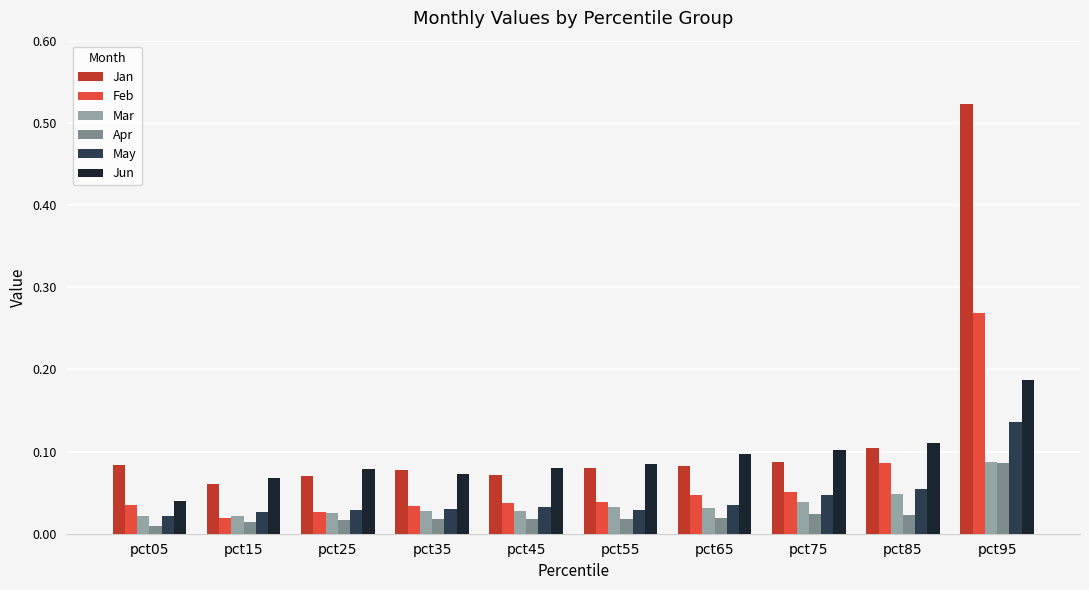

Is it true that Jan equals 0.1 at pct75?

True